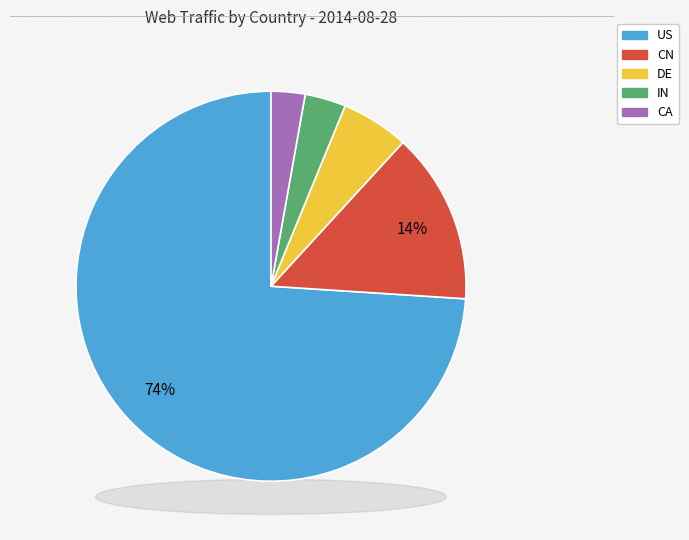

Do CN and DE together represent more than half of the pie?

No